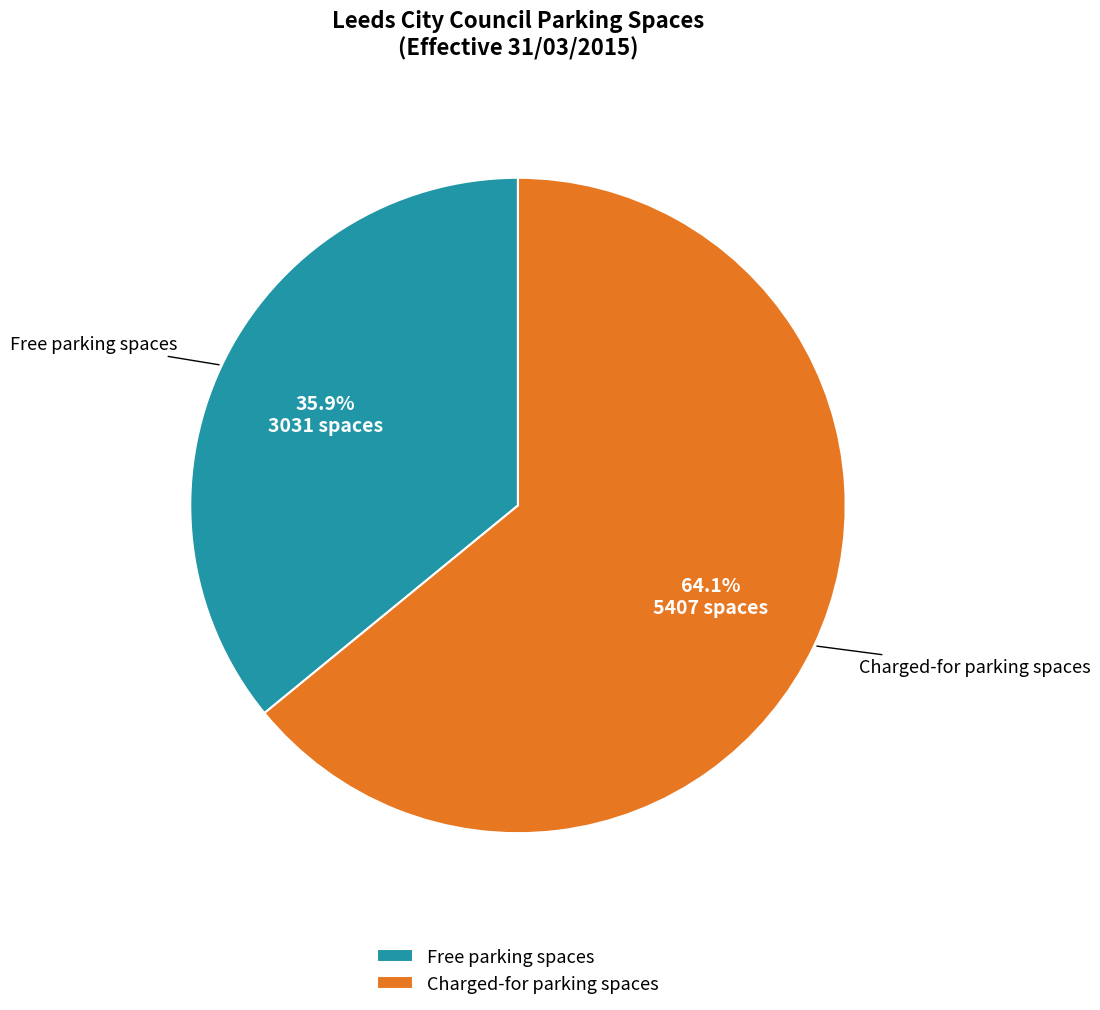

Count the number of slices in the pie.

2